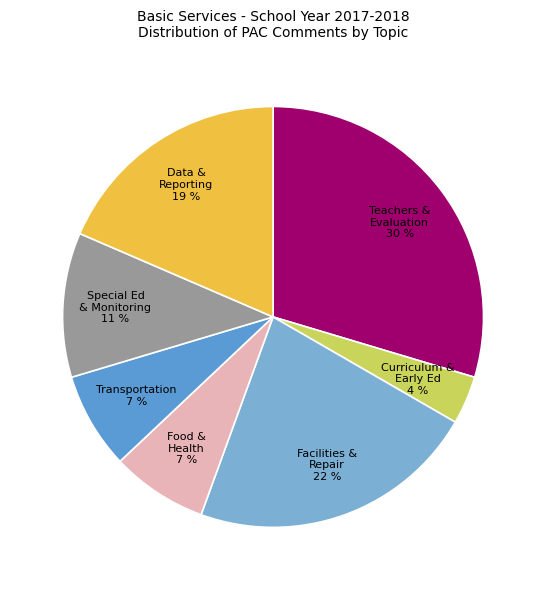

Which slice is the smallest?

Curriculum & Early Ed